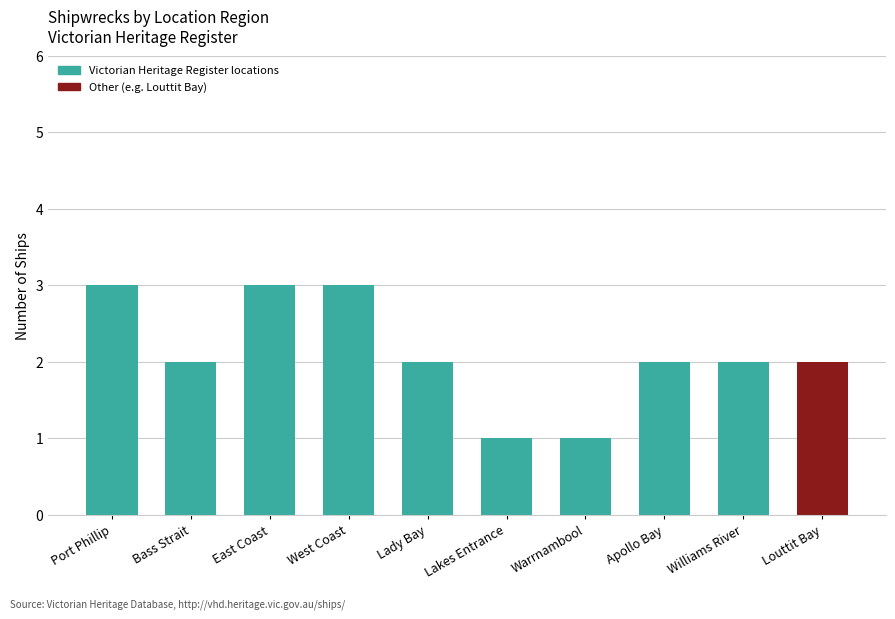

Which category has the highest value across all series?

Port Phillip